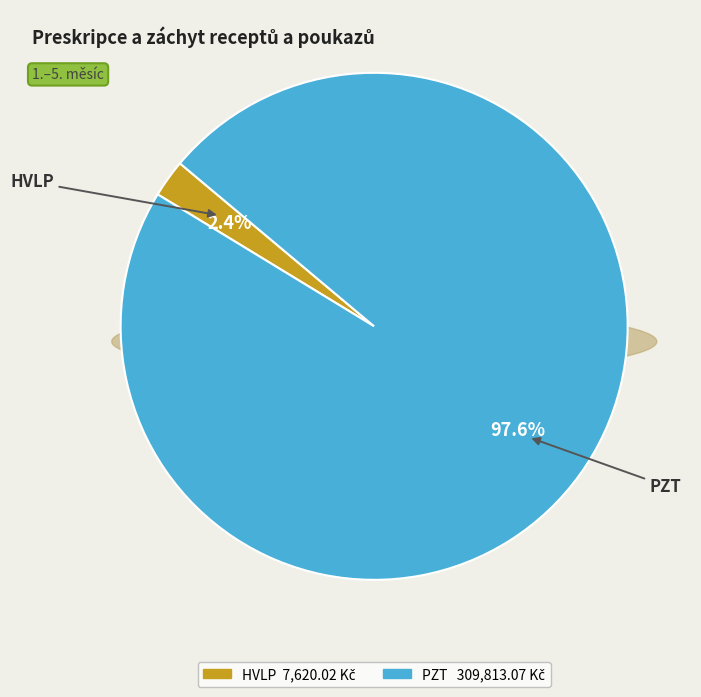

Does any single category account for the majority?

Yes